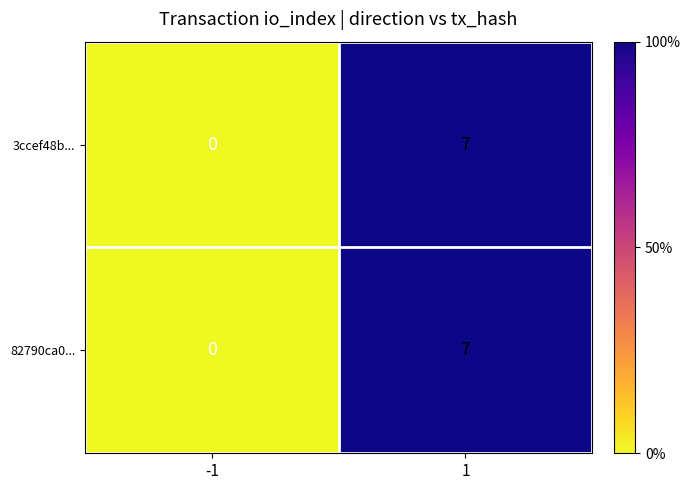

True or false: 3ccef48b... has a value of 7 at 1.

True